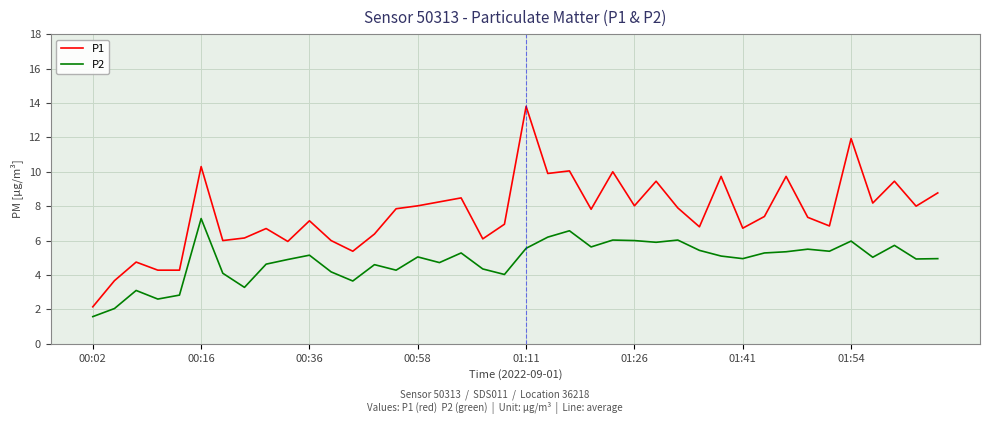

Which series has the largest total across all categories?

P1